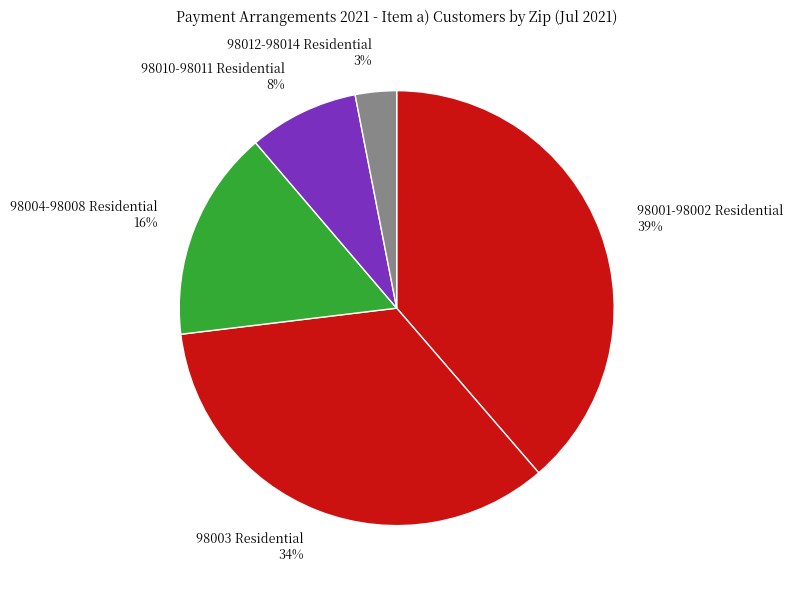

What percentage is NOT represented by 98003 Residential?

65.6%